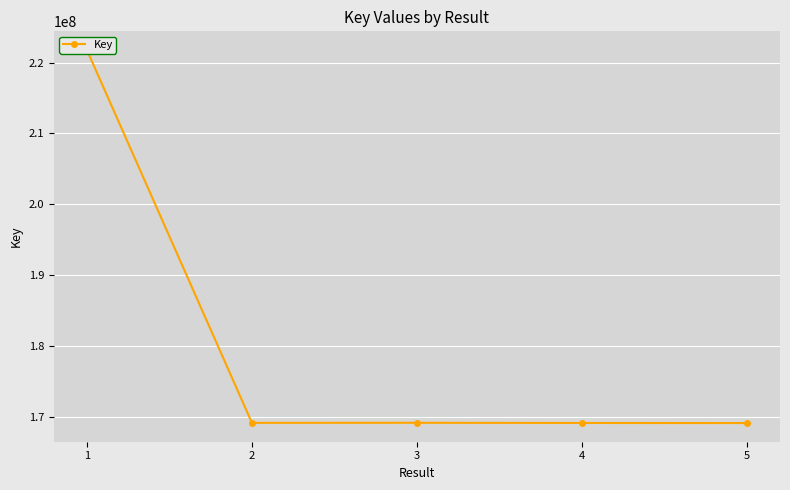

Between 3 and 1, which is larger?

1